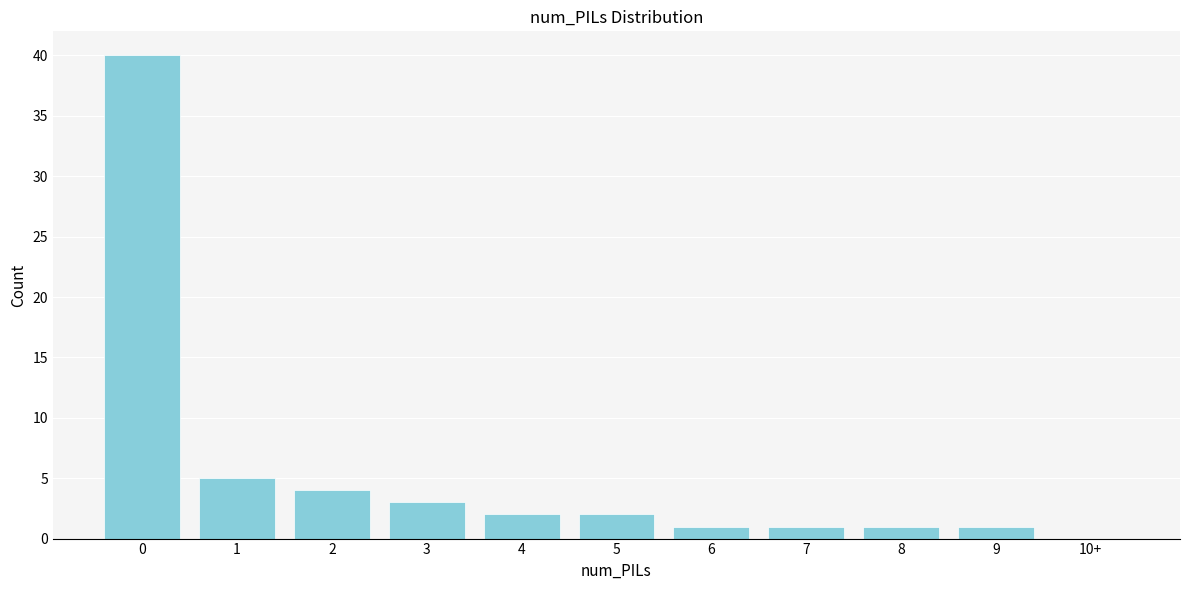

Reading left to right, what are all the values shown in this chart?

0=40	1=5	2=4	3=3	4=2	5=2	6=1	7=1	8=1	9=1	10+=0